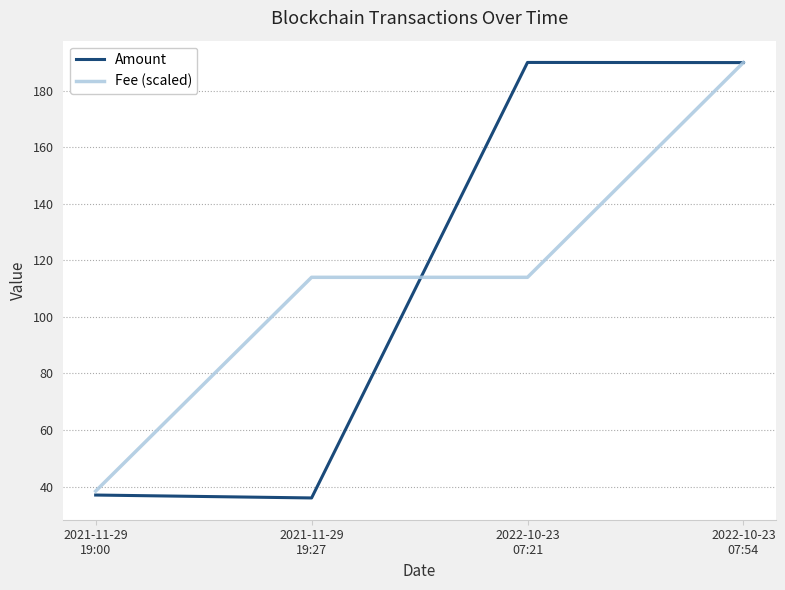

At how many categories does at least one series exceed 133?

2